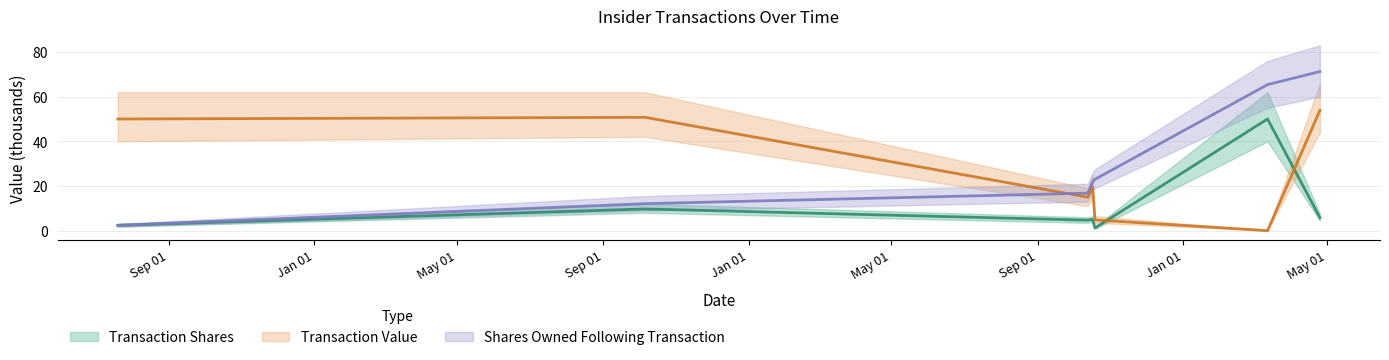

Is this an area chart (filled region under the line)?

No